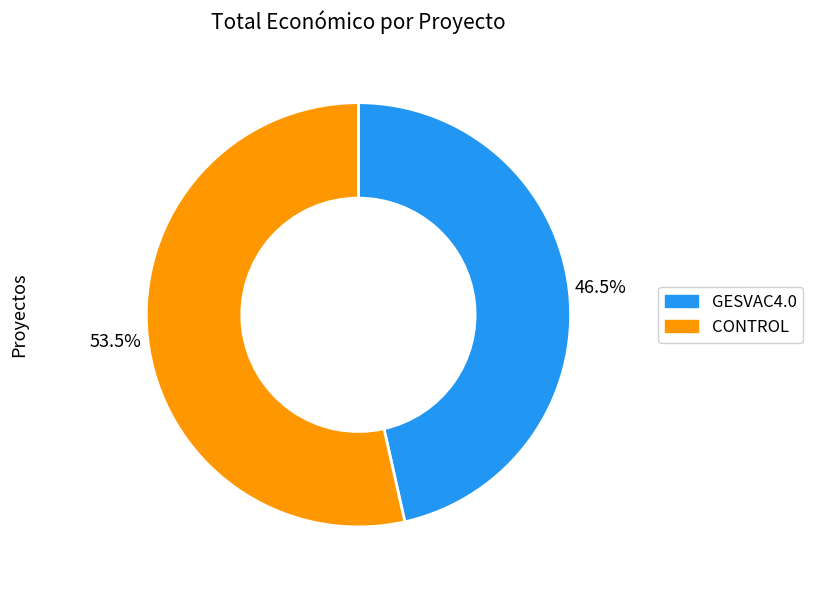

Rank the categories by value from highest to lowest.

CONTROL, GESVAC4.0